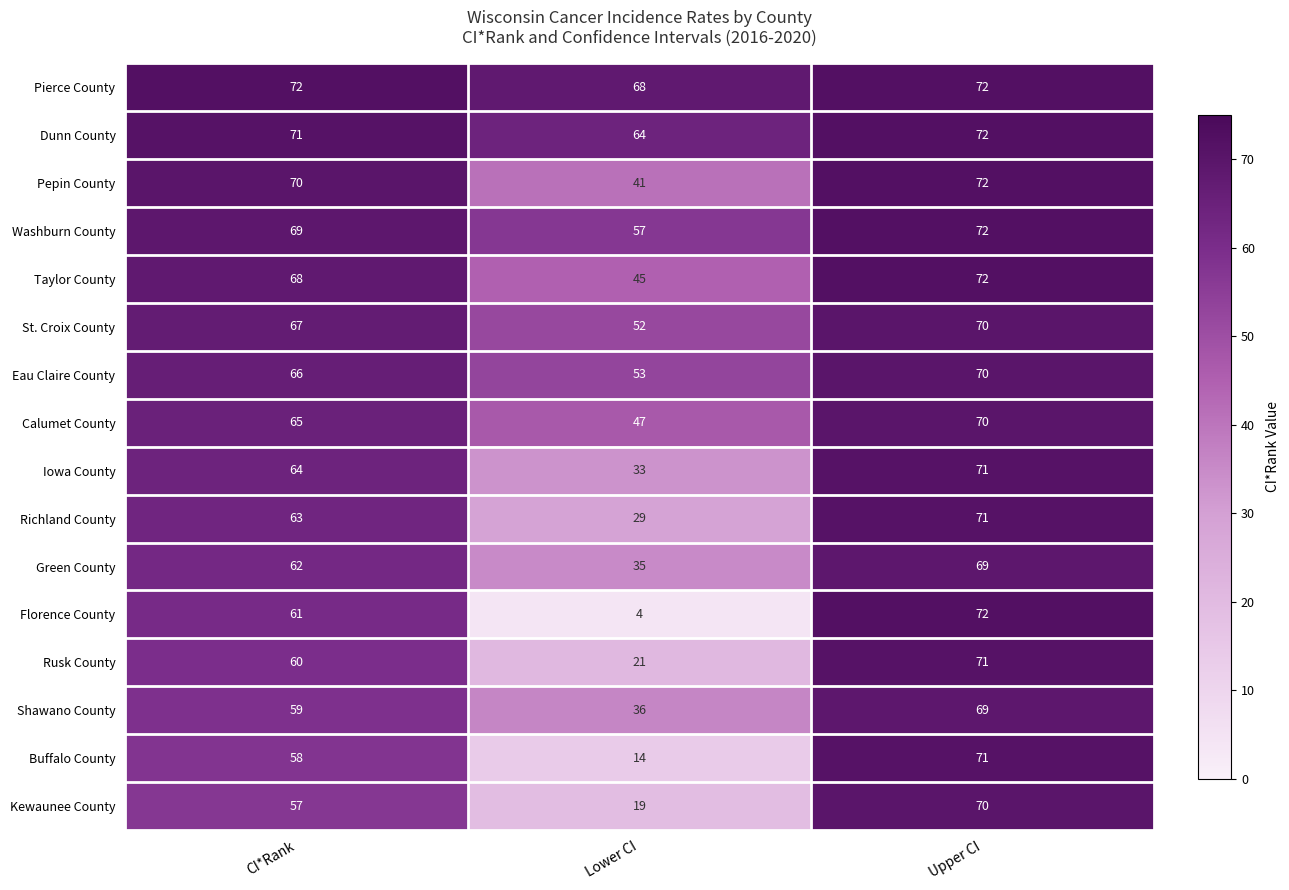

Which series has the widest spread of values?

Florence County